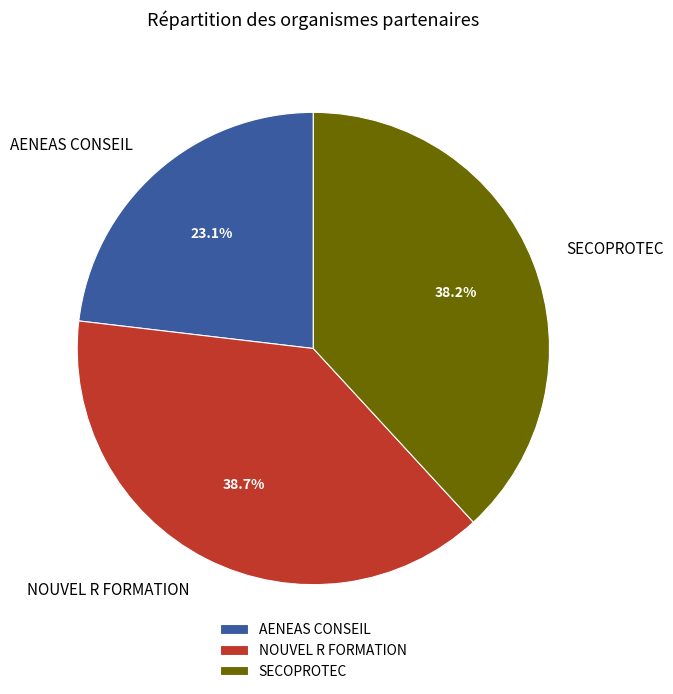

Does any single category account for the majority?

No